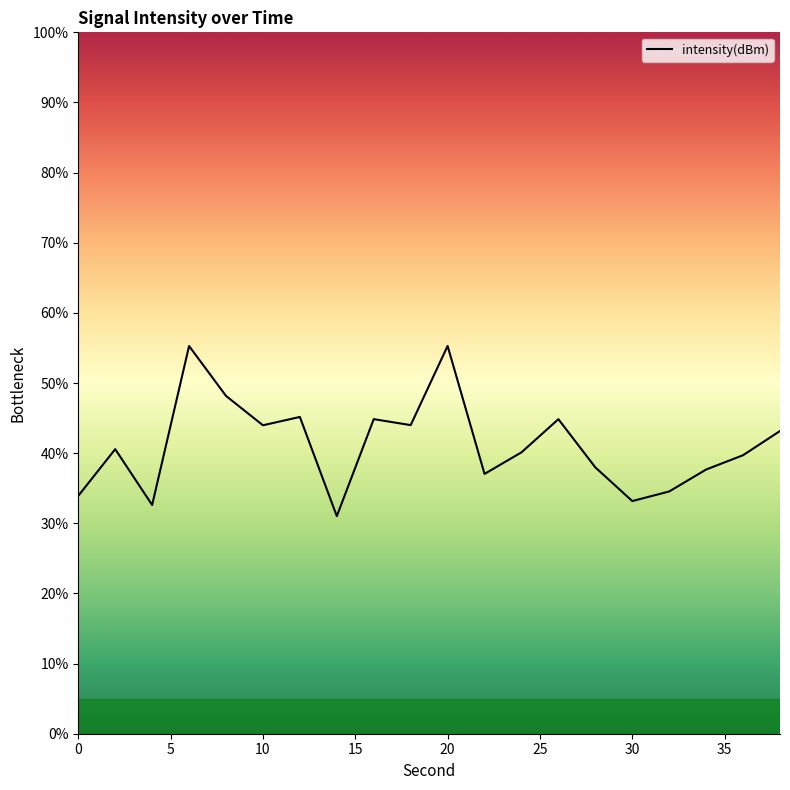

Is it true that the value at 30 is 33.2?

True